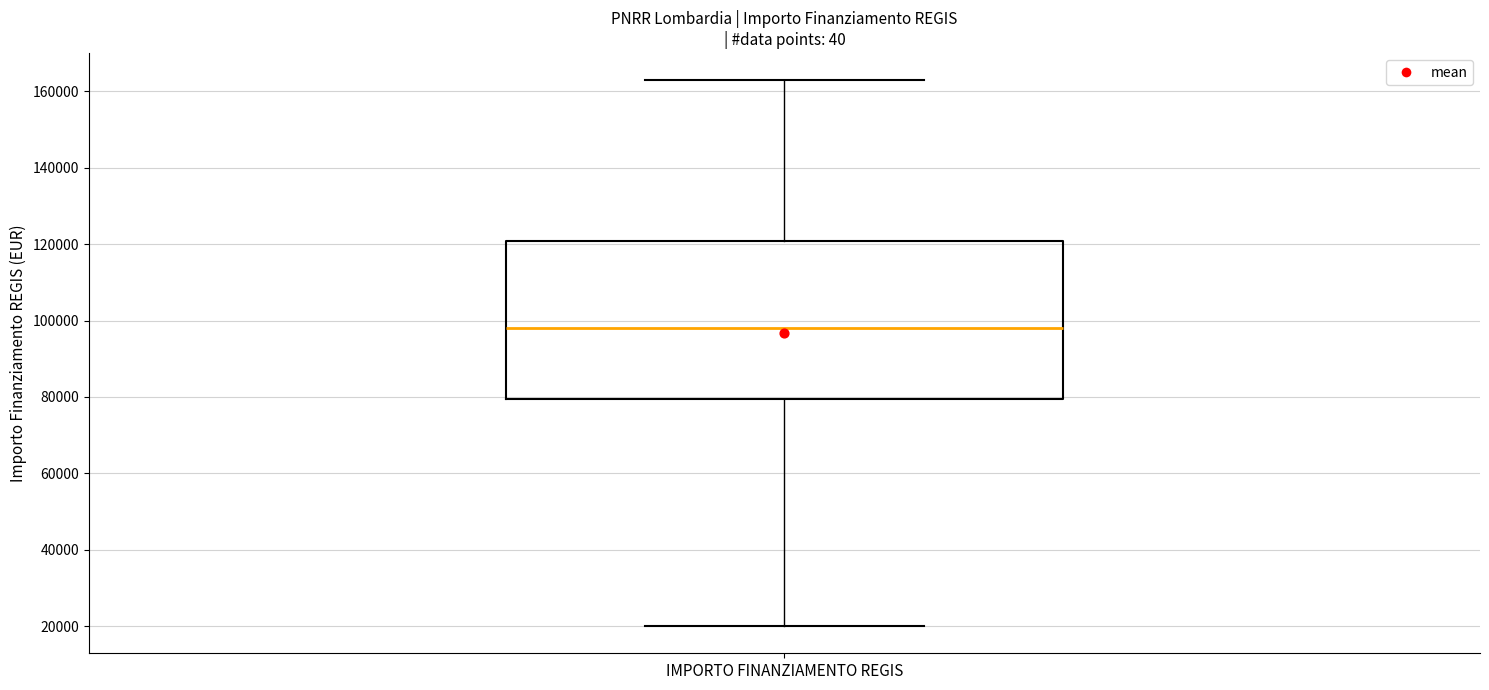

Read this box plot against the y-axis: the position of the median line, the range covered by the box, and the ends of both whiskers. The values are not printed on the chart, so give them approximately, as read against the axis.

median 98000, box 80000 to 120000, whiskers 20000 to 162000